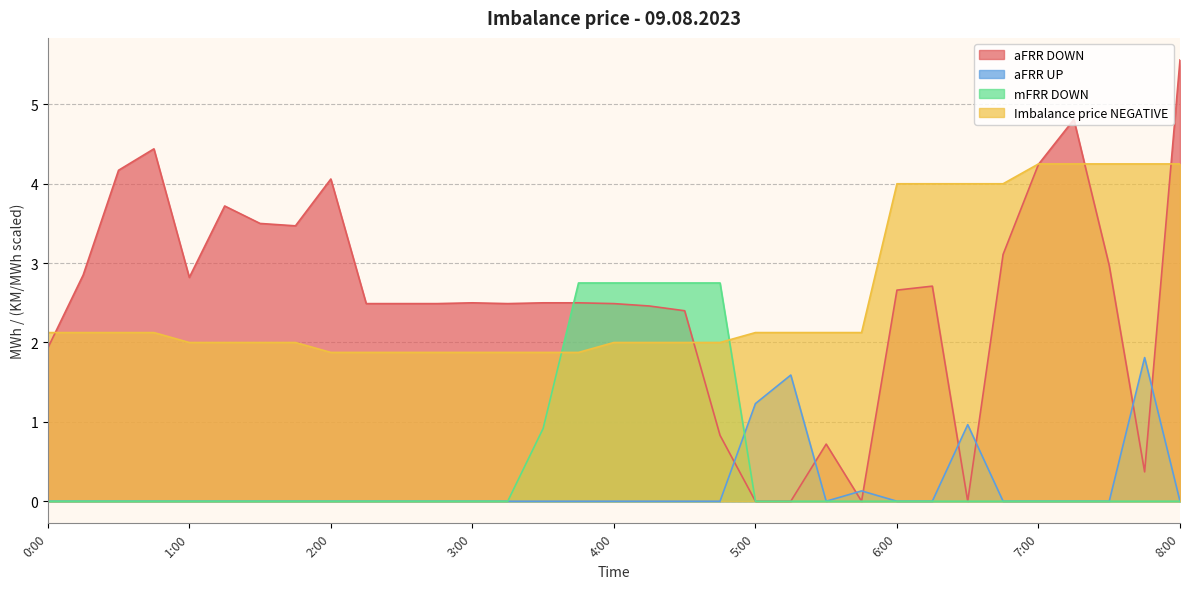

Is the value of aFRR DOWN at 3:30 greater than the value of mFRR DOWN at 7:15?

Yes